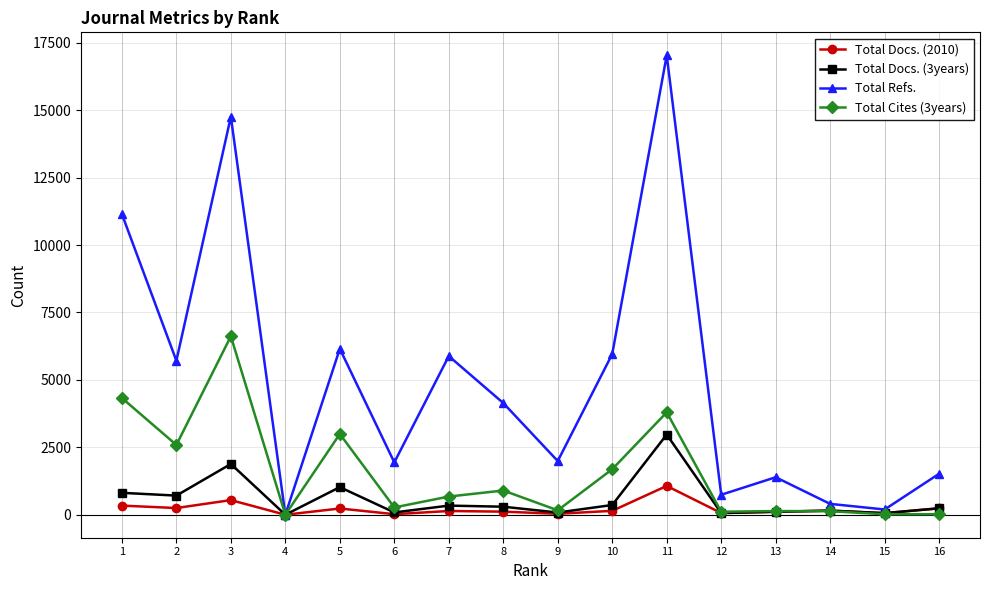

Between 8 and 14, which series saw the biggest shift?

Total Refs.